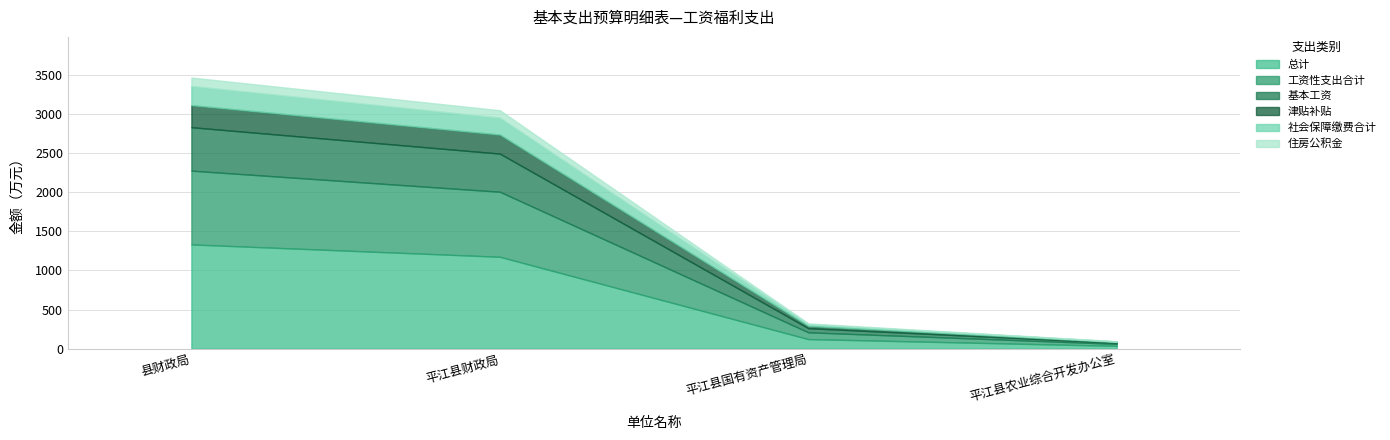

What value does the 基本工资 series have at 平江县国有资产管理局?

52.7